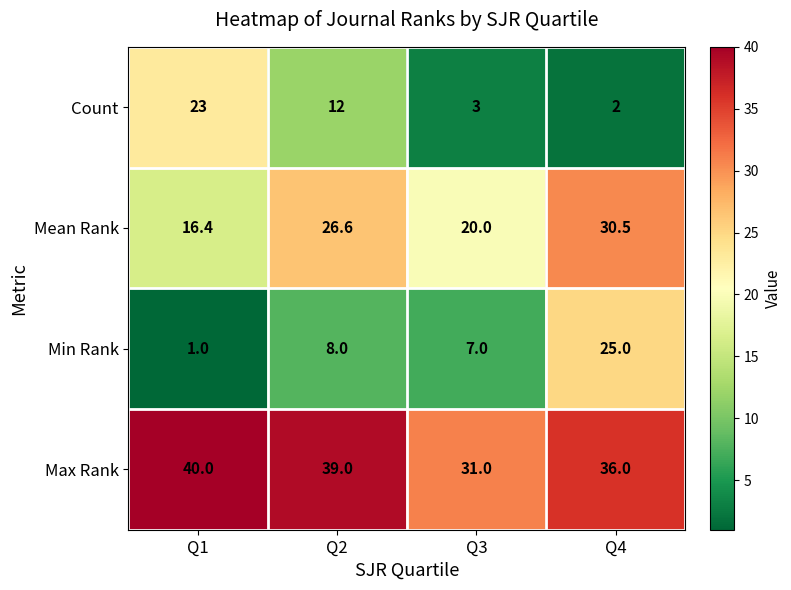

True or false: Mean Rank has a value of 20.0 at Q3.

True